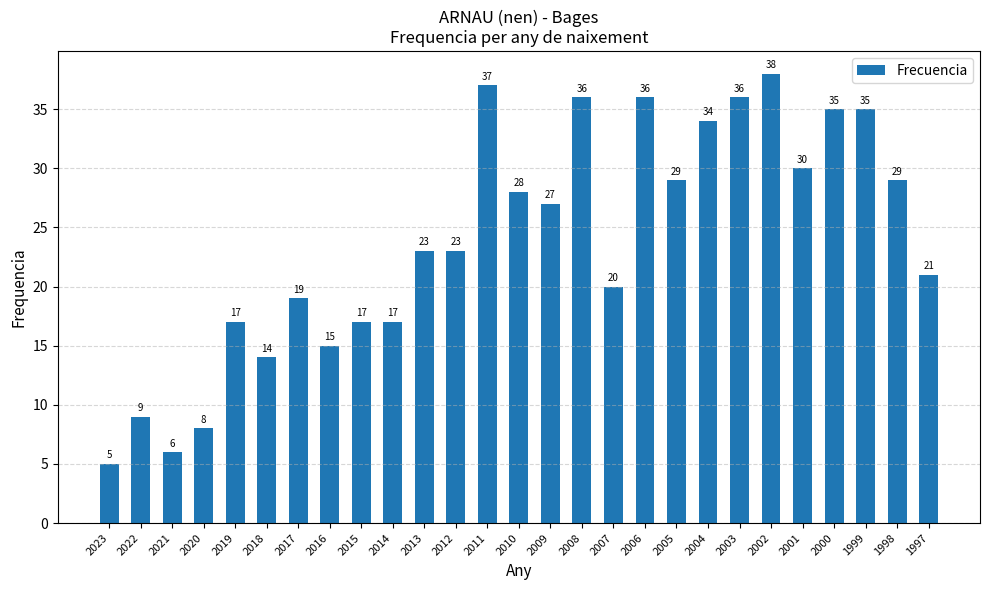

Is it true that the value at 2023 is 5?

True